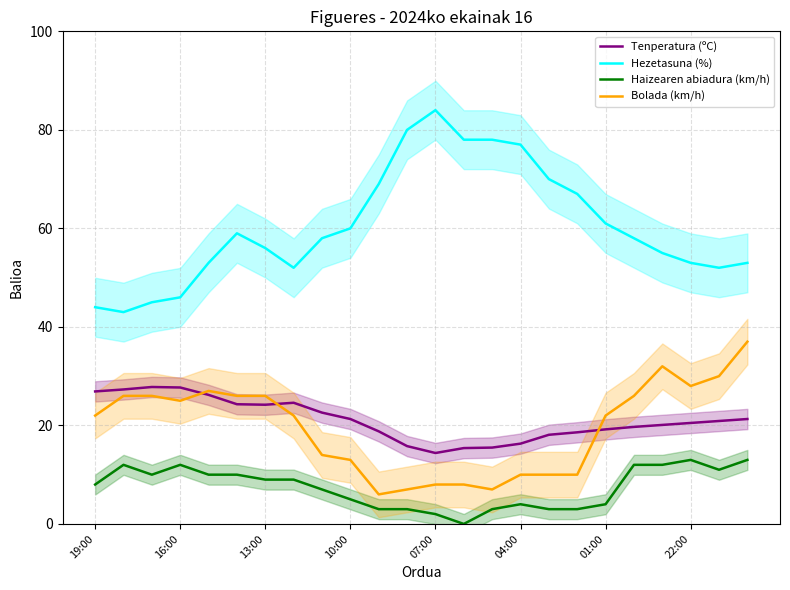

Reading left to right, transcribe all the data shown in this chart.

Tenperatura (ºC): 26.9	27.3	27.8	27.7	26.2	24.3	24.2	24.6	22.6	21.3	18.8	15.8	14.4	15.4	15.5	16.3	18.1	18.6	19.2	19.7	20.1	20.5	20.9	21.3
Hezetasuna (%): 44.0	43.0	45.0	46.0	53.0	59.0	56.0	52.0	58.0	60.0	69.0	80.0	84.0	78.0	78.0	77.0	70.0	67.0	61.0	58.0	55.0	53.0	52.0	53.0
Haizearen abiadura (km/h): 8.0	12.0	10.0	12.0	10.0	10.0	9.0	9.0	7.0	5.0	3.0	3.0	2.0	0.0	3.0	4.0	3.0	3.0	4.0	12.0	12.0	13.0	11.0	13.0
Bolada (km/h): 22.0	26.0	26.0	25.0	27.0	26.0	26.0	22.0	14.0	13.0	6.0	7.0	8.0	8.0	7.0	10.0	10.0	10.0	22.0	26.0	32.0	28.0	30.0	37.0